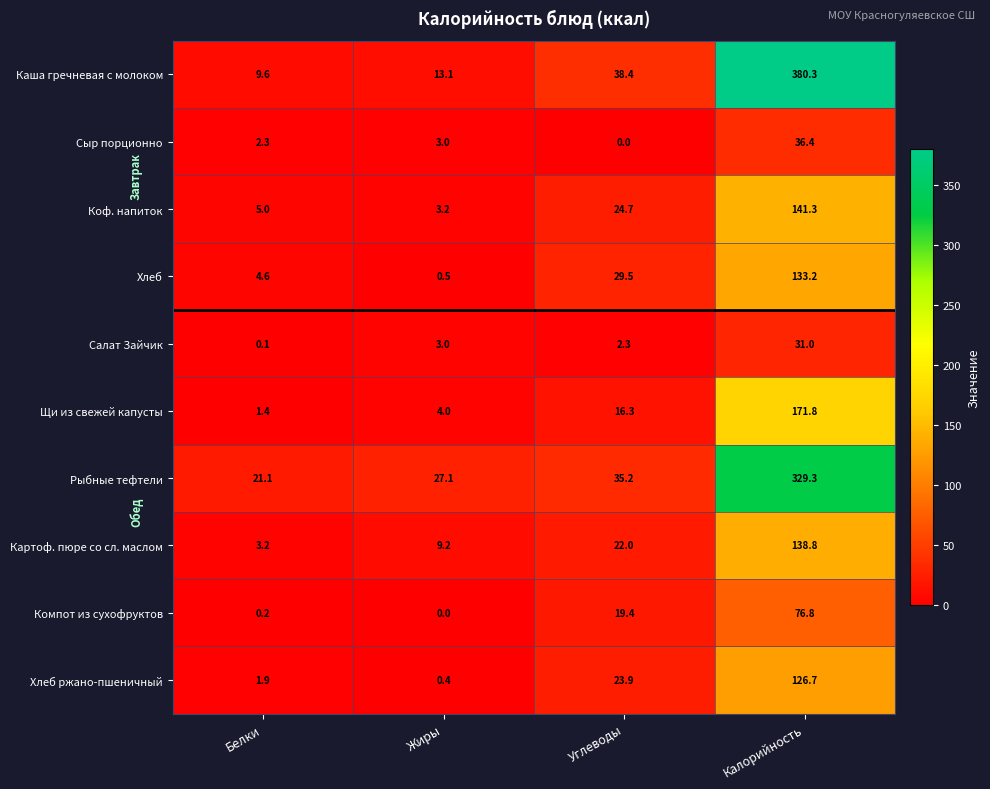

What is the greatest value displayed?

380.3